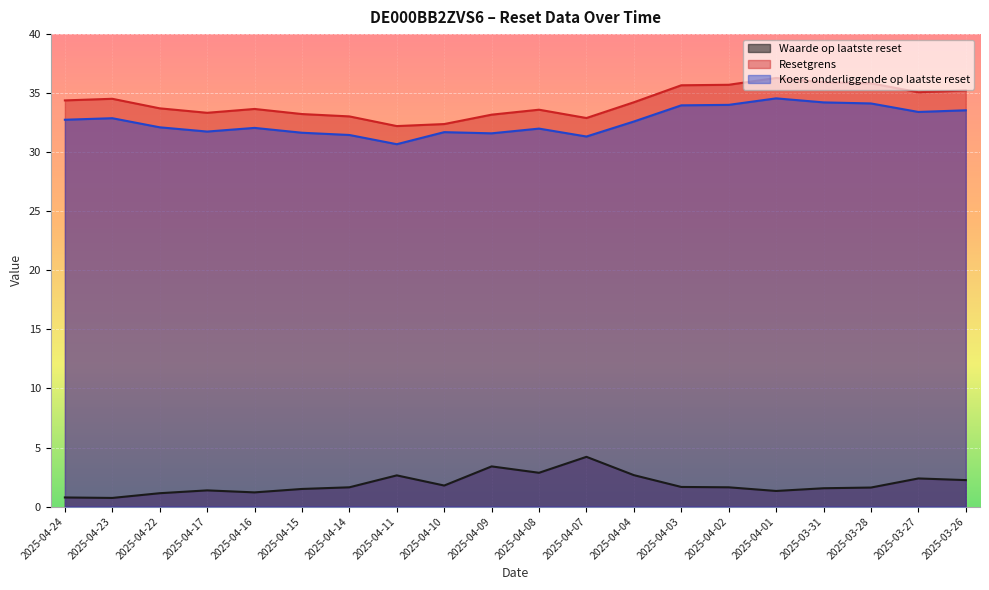

What are all the series names shown in the legend?

Waarde op laatste reset, Resetgrens, Koers onderliggende op laatste reset